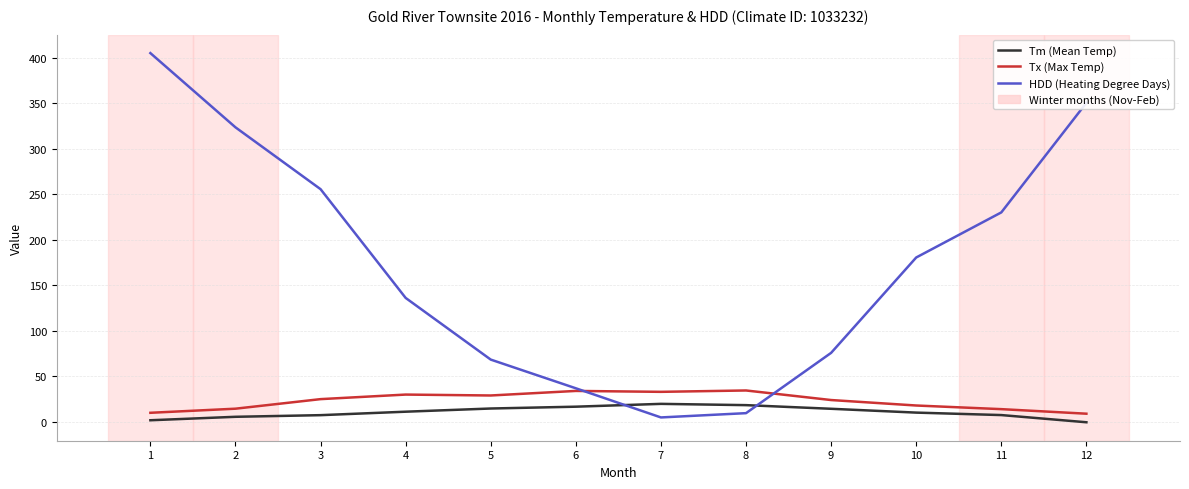

Rank the series at 1 from highest to lowest value.

HDD (Heating Degree Days), Tx (Max Temp), Tm (Mean Temp)